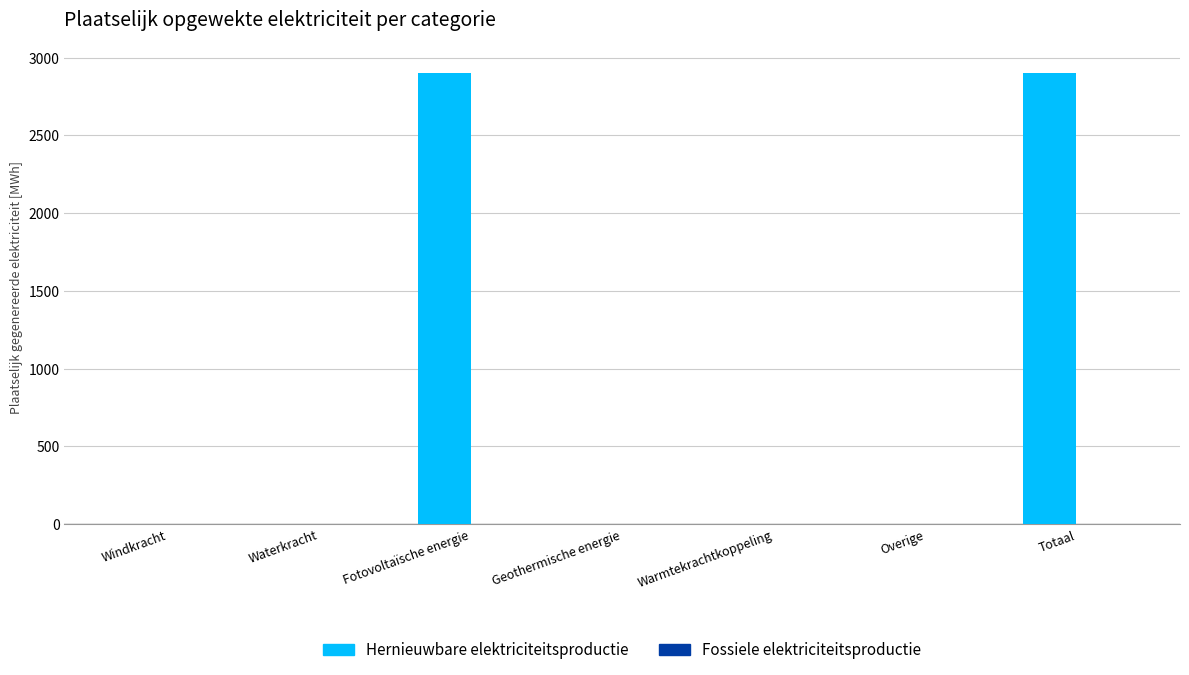

Reading left to right, extract all data points from this chart.

Windkracht=0.0	Waterkracht=0.0	Fotovoltaïsche energie=2901.6	Geothermische energie=0.0	Warmtekrachtkoppeling=0.0	Overige=0.0	Totaal=2901.6